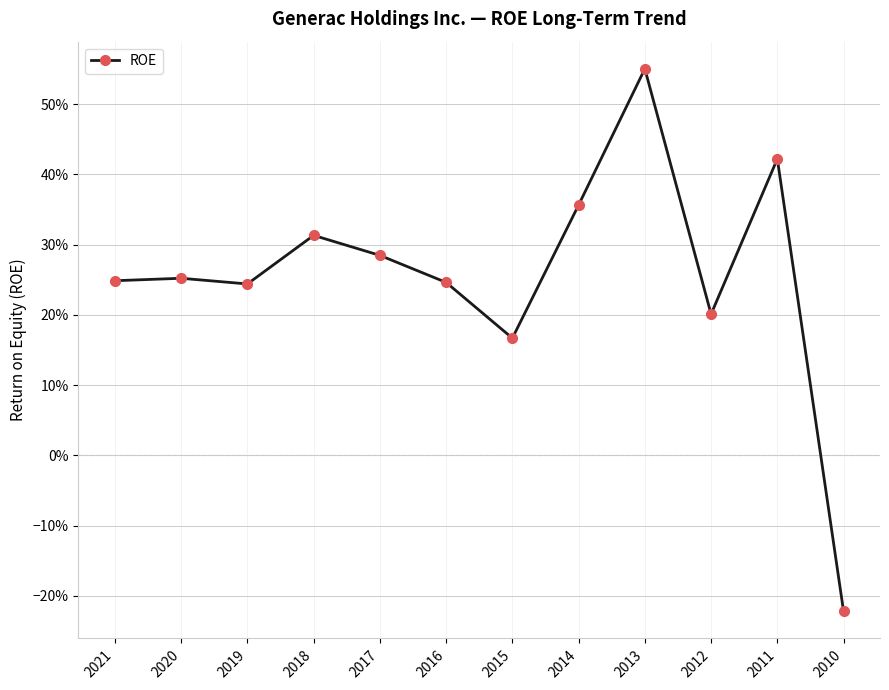

The value at 2010 is -0.2. True or false?

True